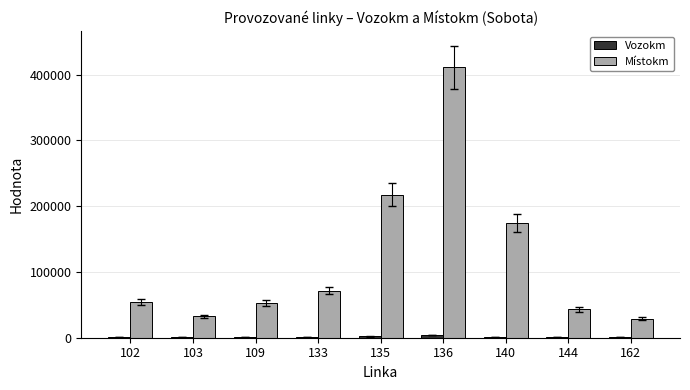

What is the sum of all Místokm values?

1086033.5